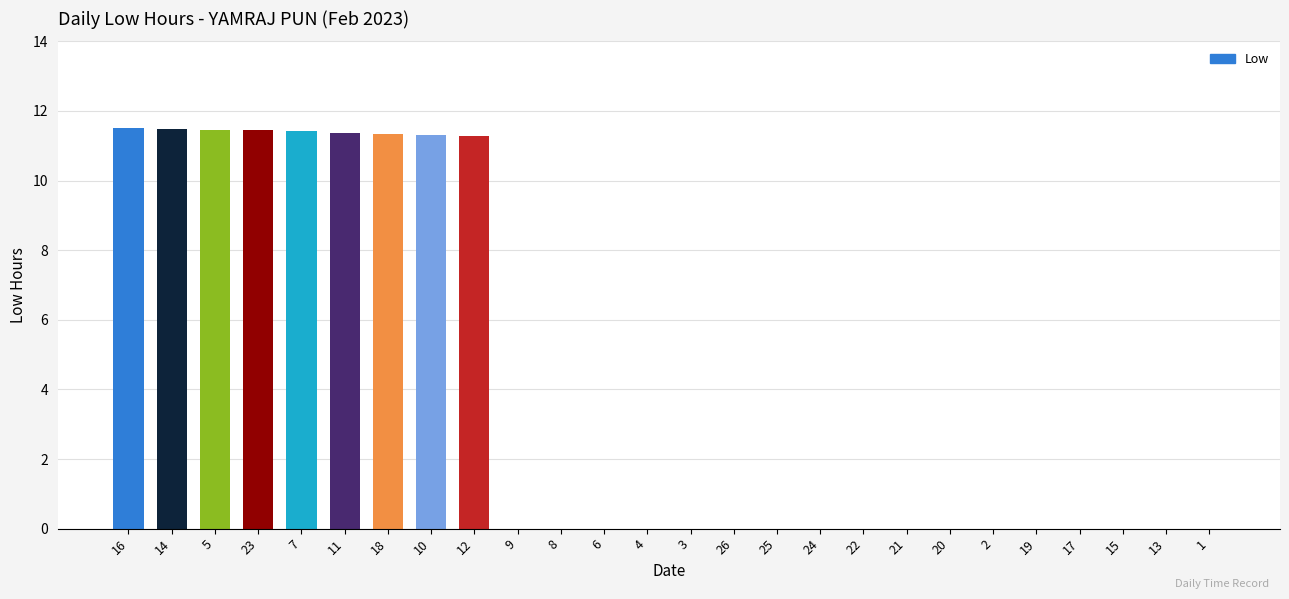

What is the sum of the values at 10 and 4?

11.3